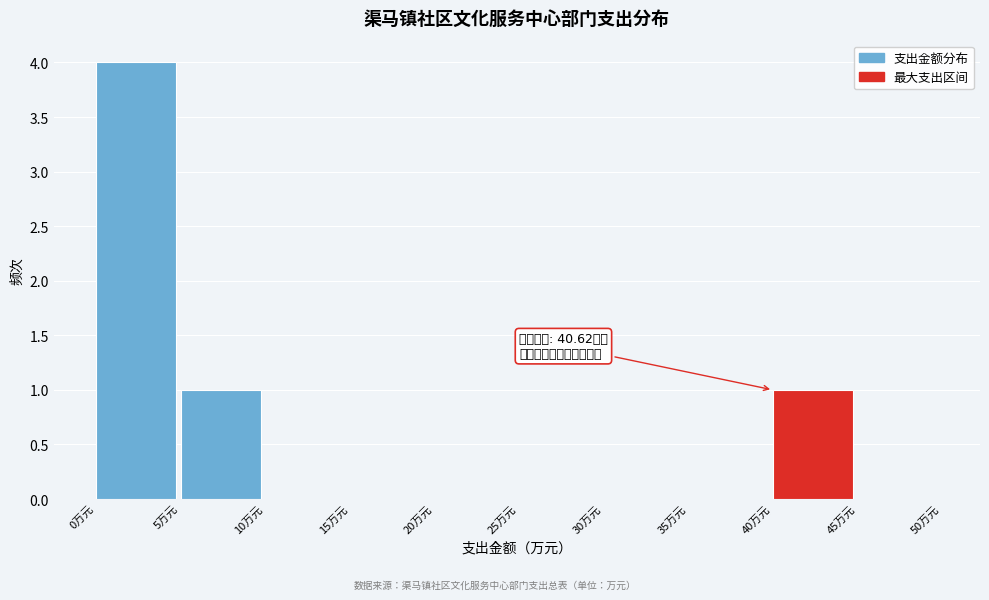

Over which range of the x-axis is the bar tallest?

0 to 5